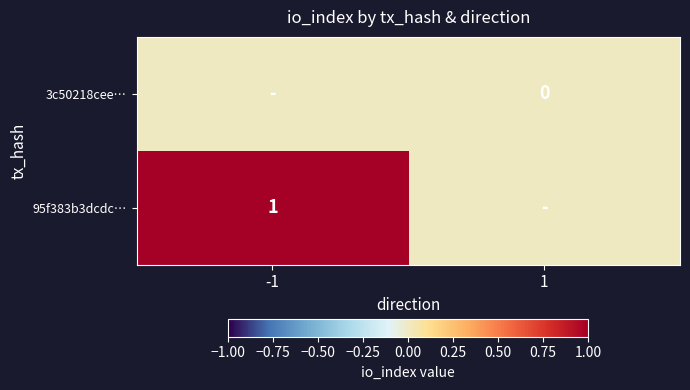

What is the sum of all 95f383b3dcdc… values?

1